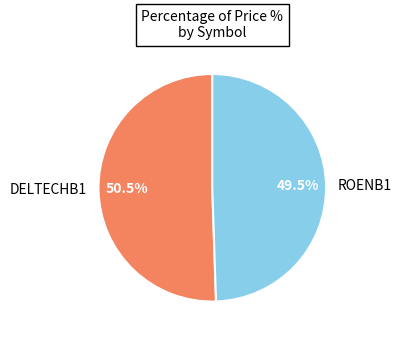

True or false: DELTECHB1 accounts for 44% of the total.

False